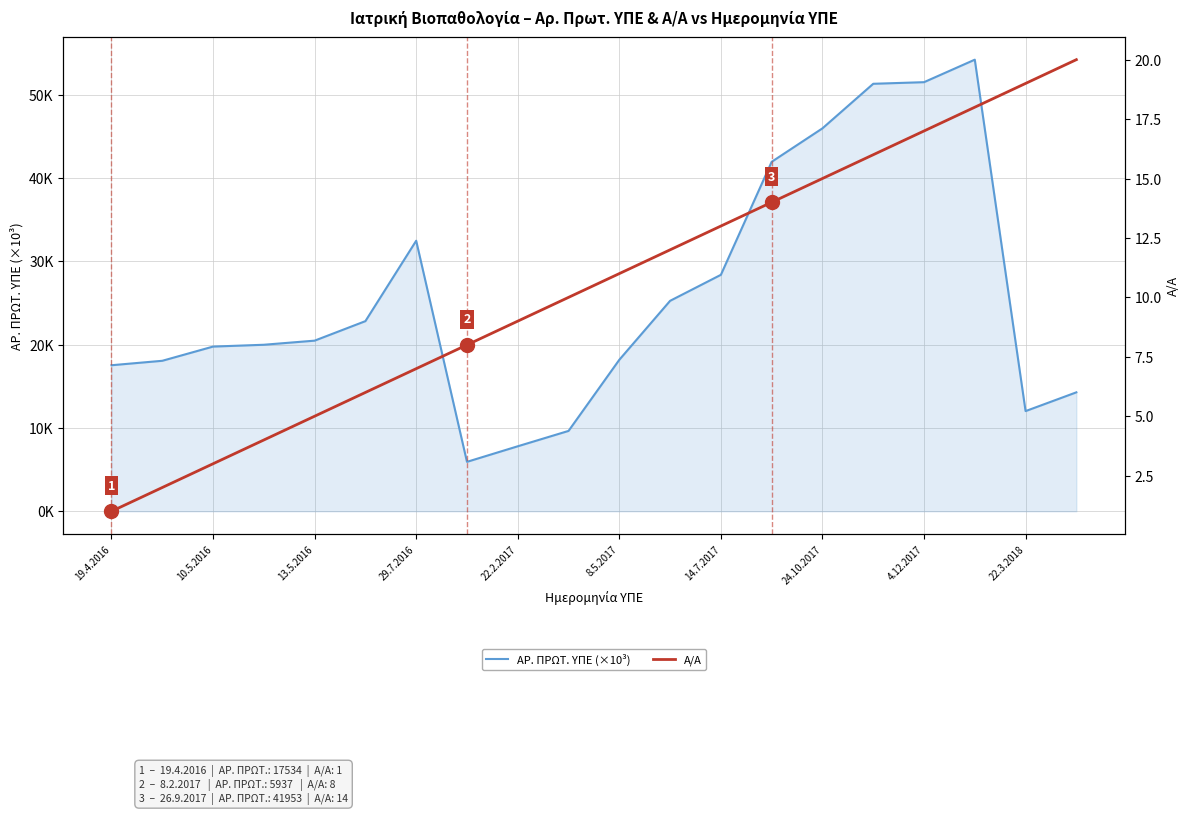

True or false: ΑΡ. ΠΡΩΤ. ΥΠΕ (×10³) has more than 2 interior local peaks.

False